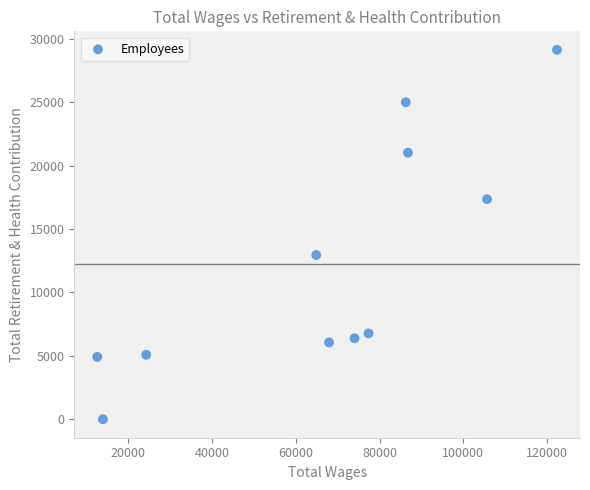

What Y value in the scatter plot is closest to 14571?

12953